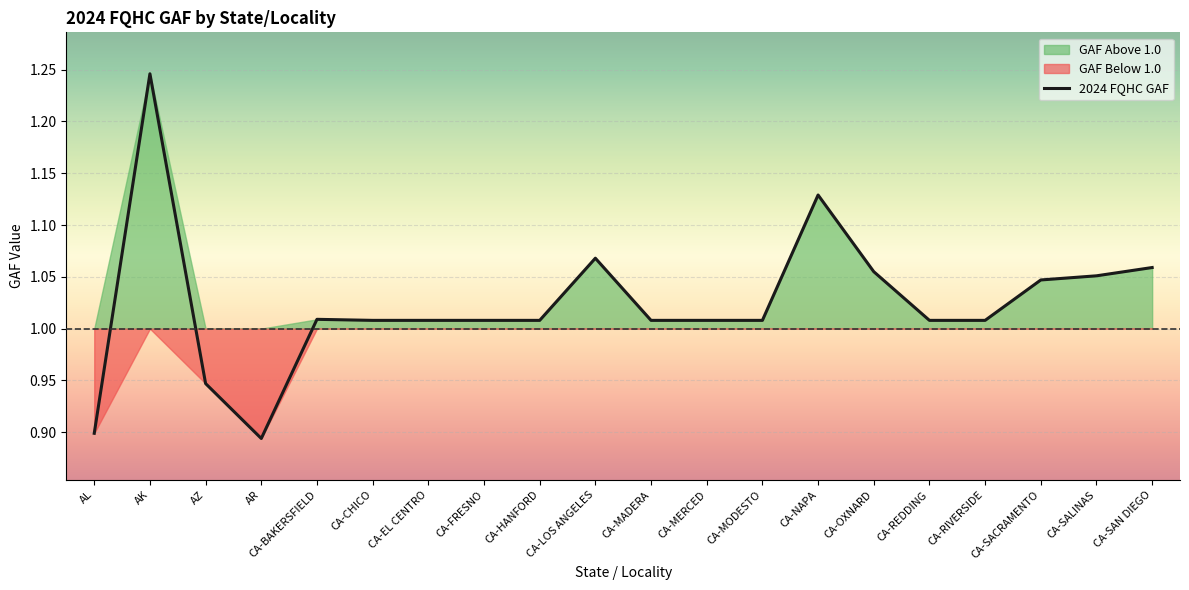

List the labels in order of value, smallest first.

AR, AL, AZ, CA-CHICO, CA-EL CENTRO, CA-FRESNO, CA-HANFORD, CA-MADERA, CA-MERCED, CA-MODESTO, CA-REDDING, CA-RIVERSIDE, CA-BAKERSFIELD, CA-SACRAMENTO, CA-SALINAS, CA-OXNARD, CA-SAN DIEGO, CA-LOS ANGELES, CA-NAPA, AK